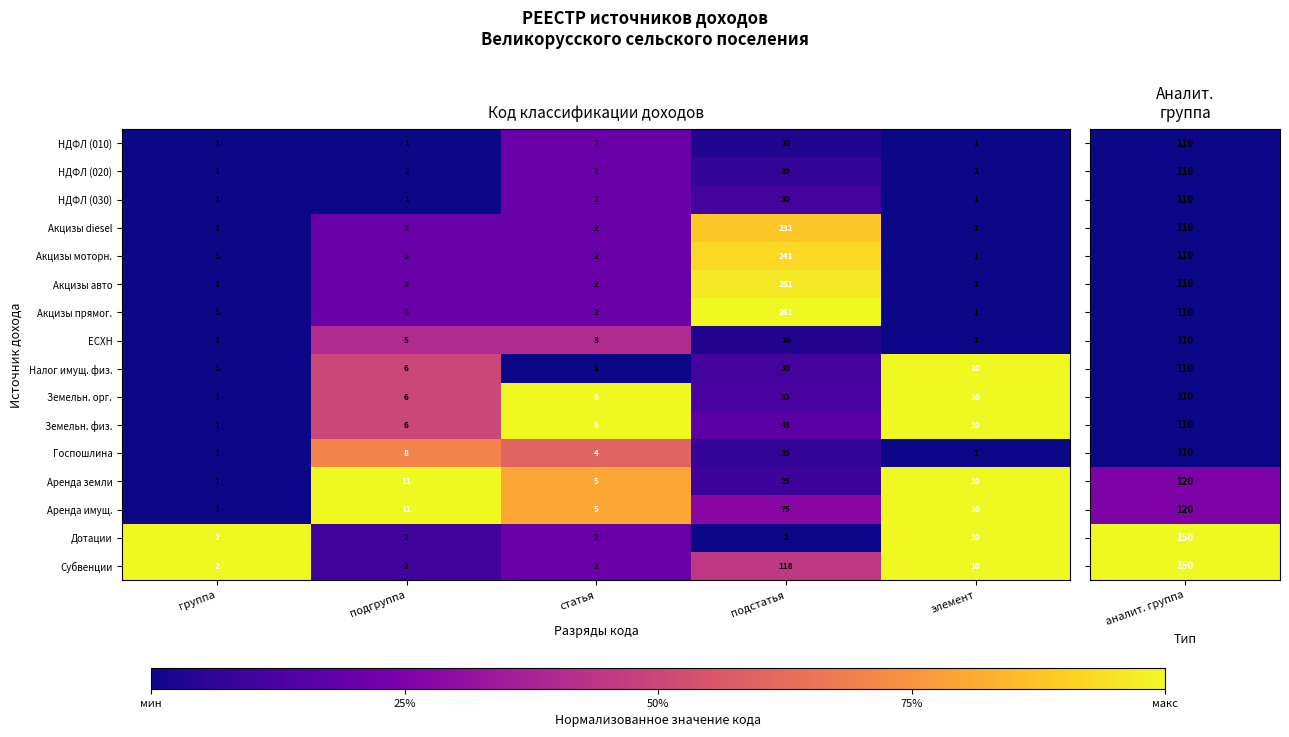

The НДФЛ (020) series shows 2 at статья. True or false?

True